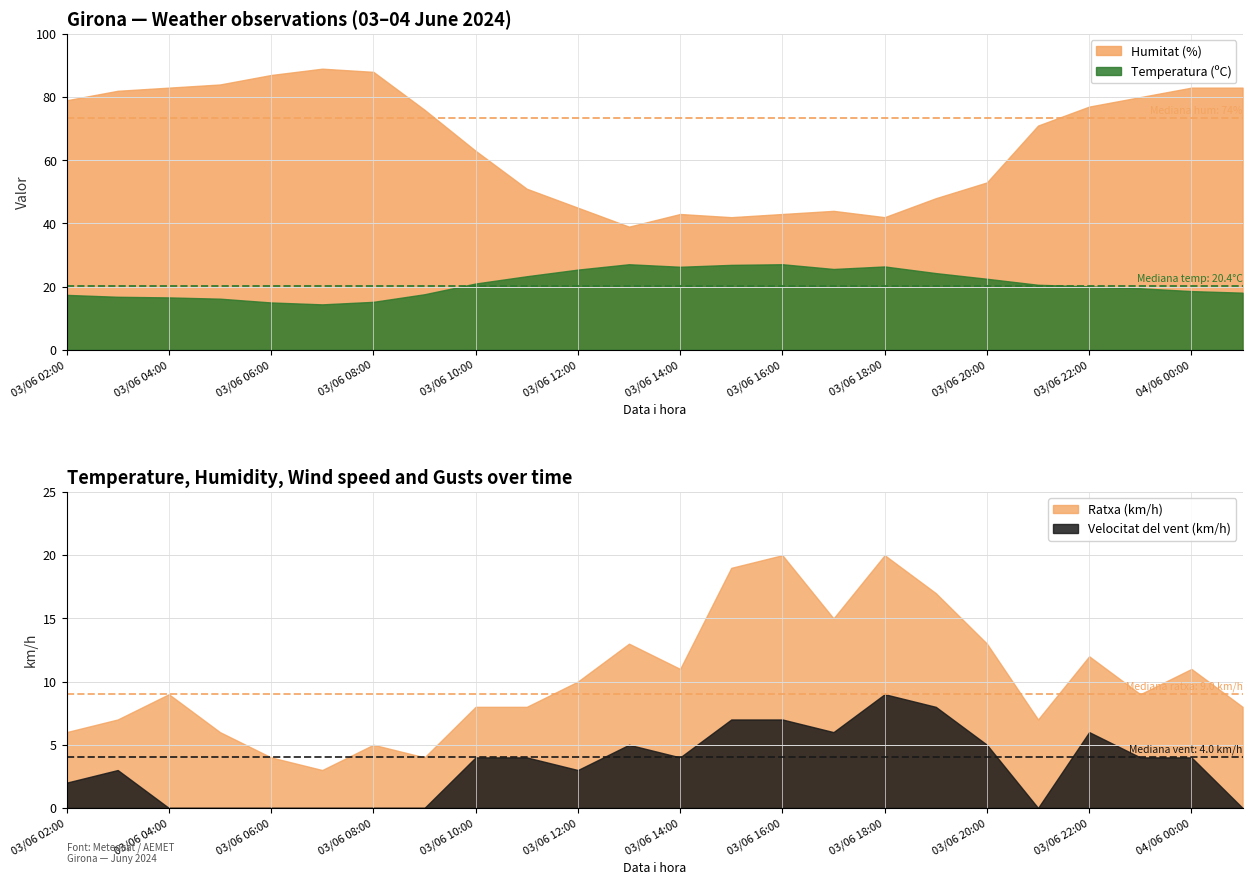

What is the total value across all series at 03/06 02:00?

104.4